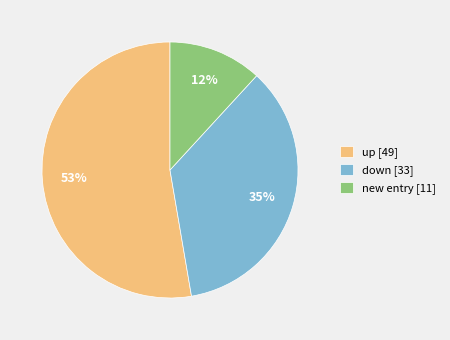

To the nearest percent, what is the average slice percentage?

33%